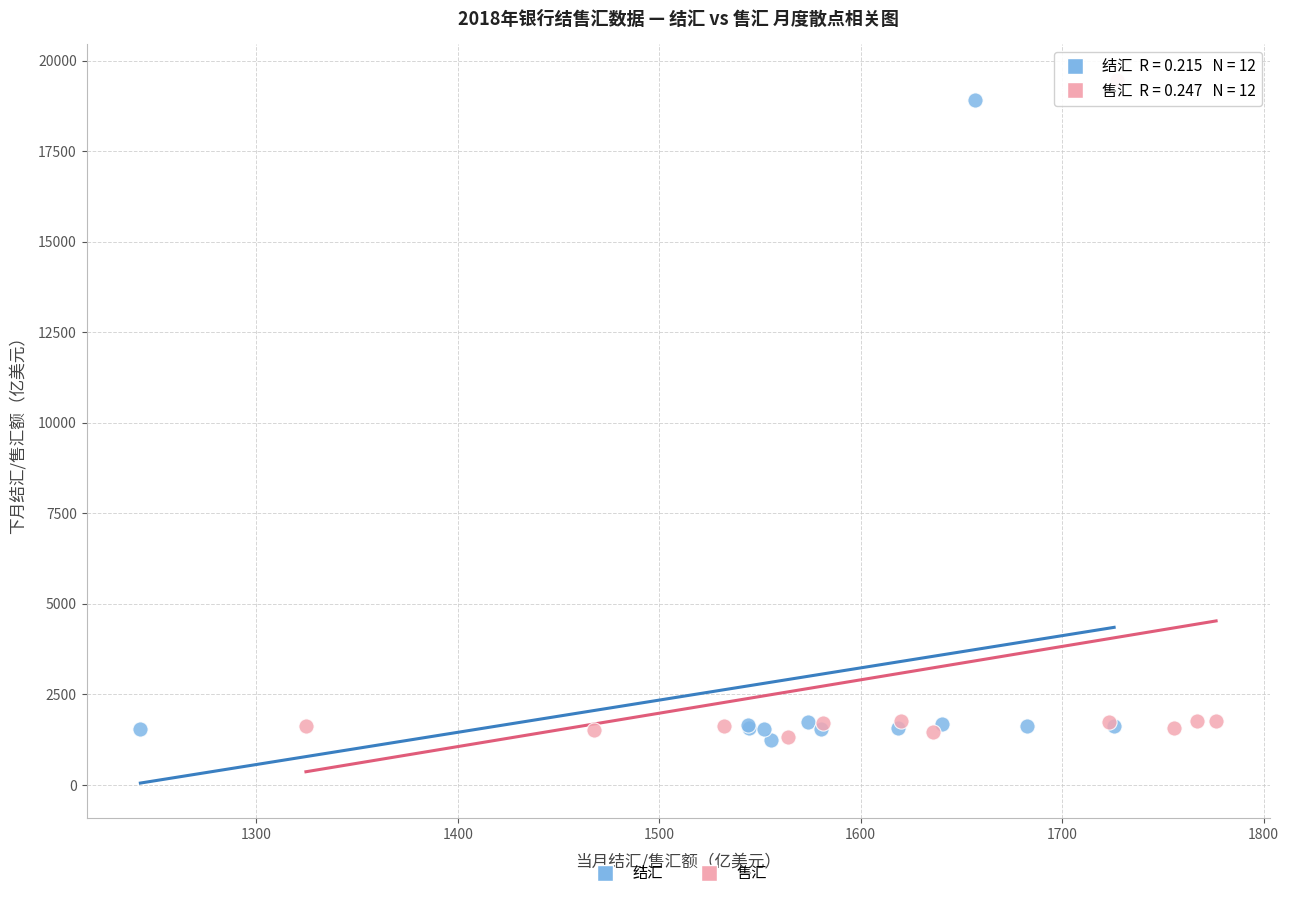

Which series has the widest spread of Y values?

售汇